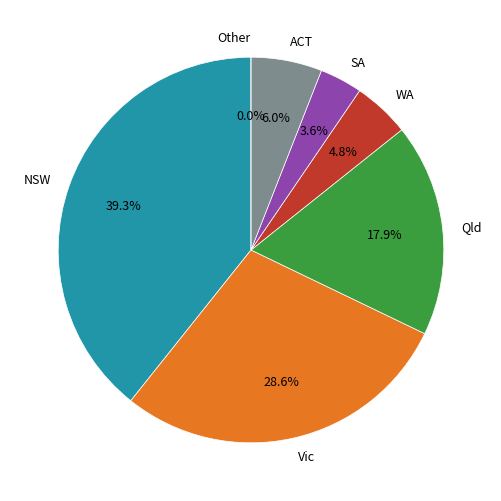

What is the largest slice in the pie chart?

NSW